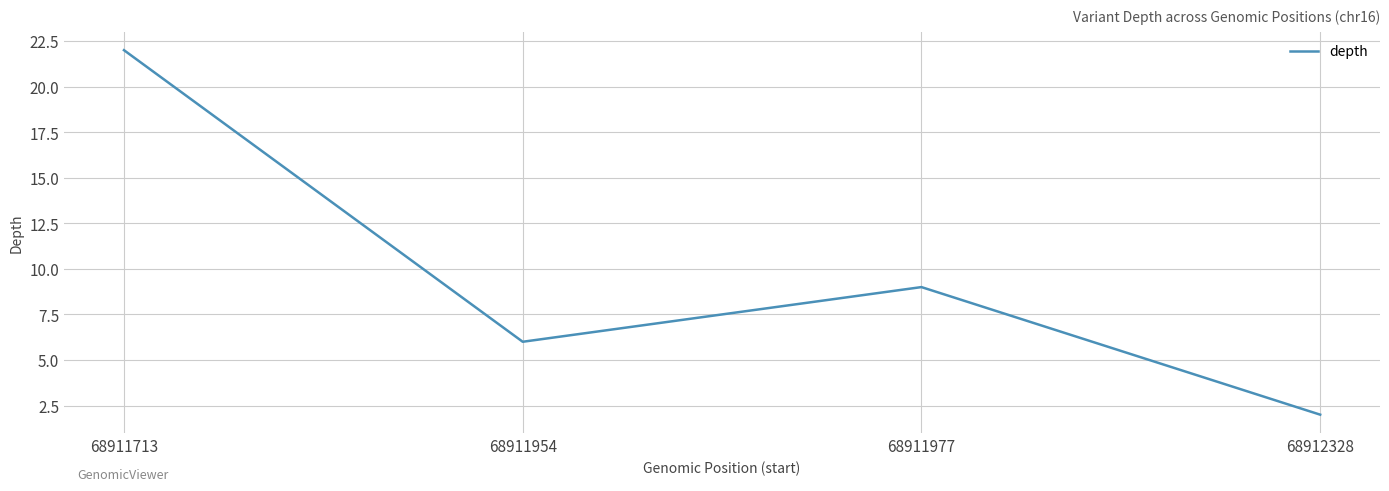

Where is the first local maximum?

68911977